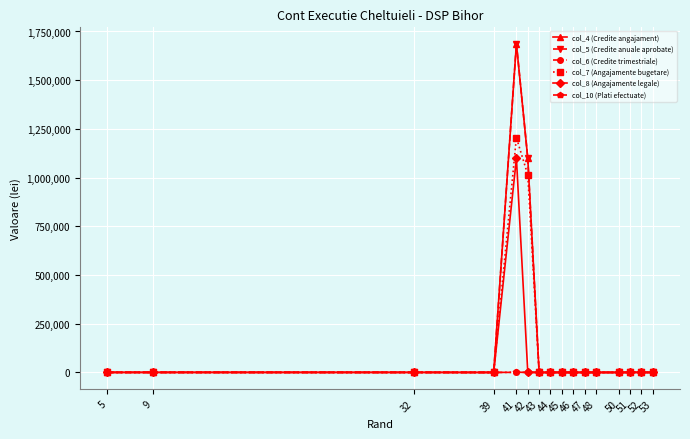

Does the chart have visible grid lines?

Yes